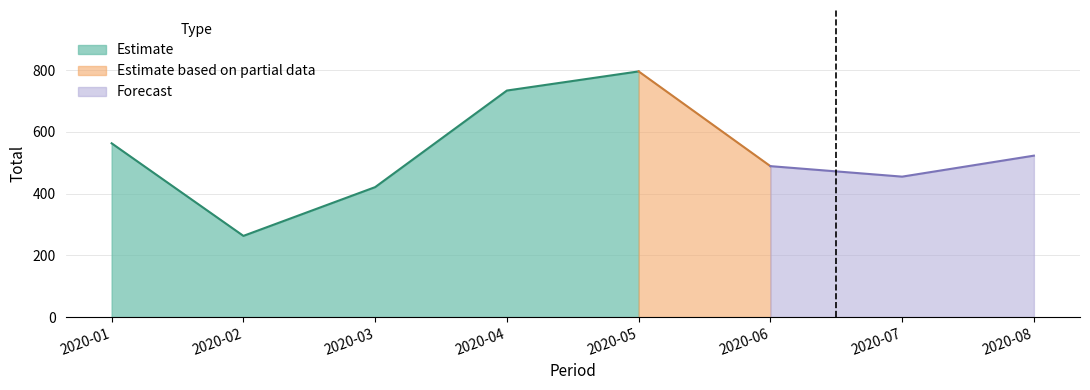

What is the average value?

530